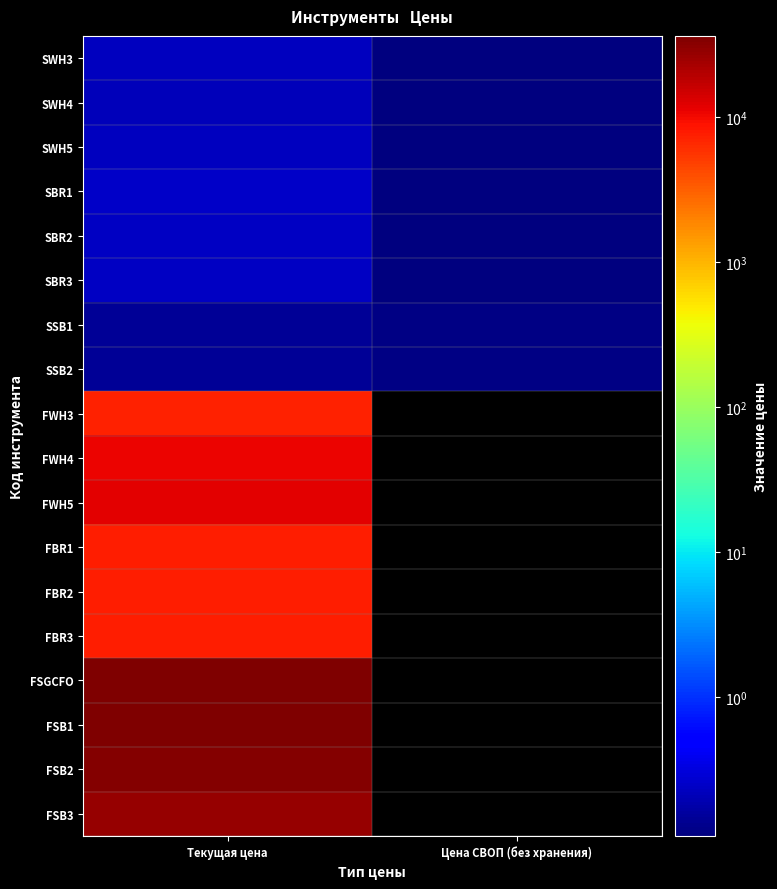

Which series has the largest total across all categories?

FSGCFO